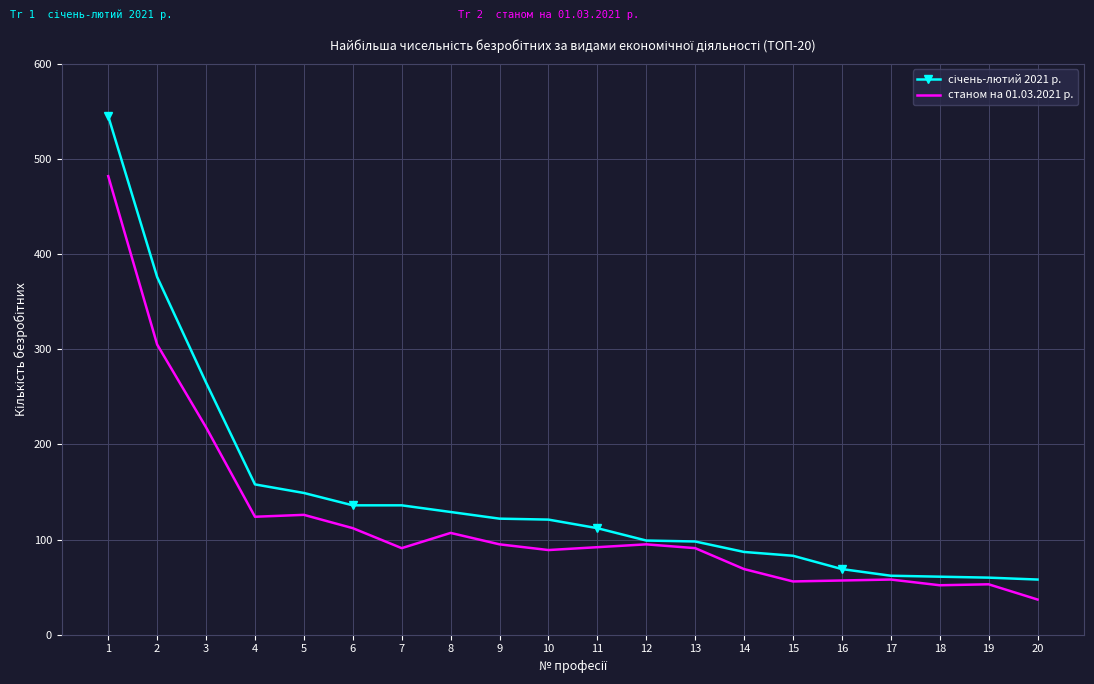

The станом на 01.03.2021 р. series shows 79 at 5. True or false?

False